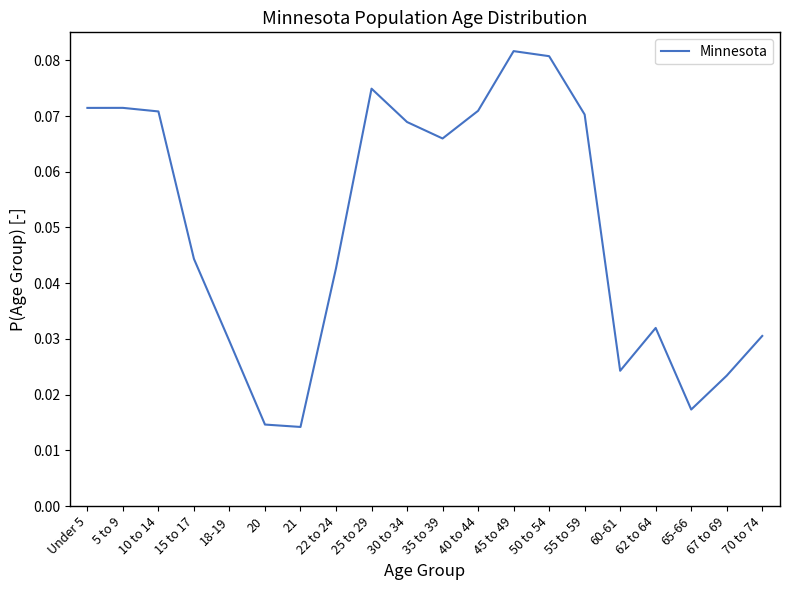

Which category has the highest value across all series?

45 to 49